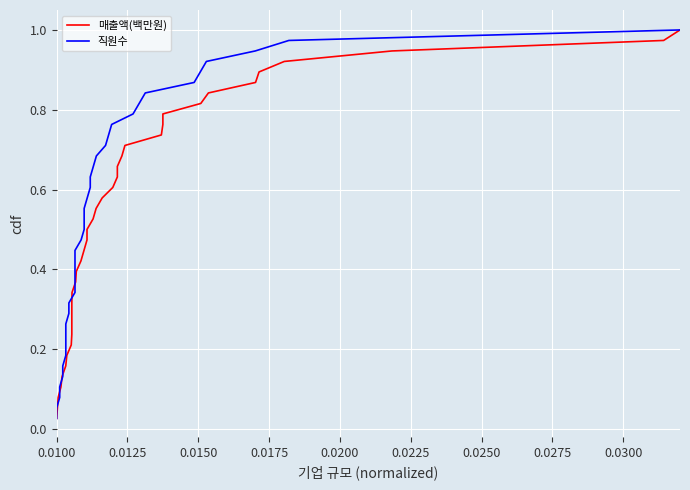

How many lines are shown in the chart?

2